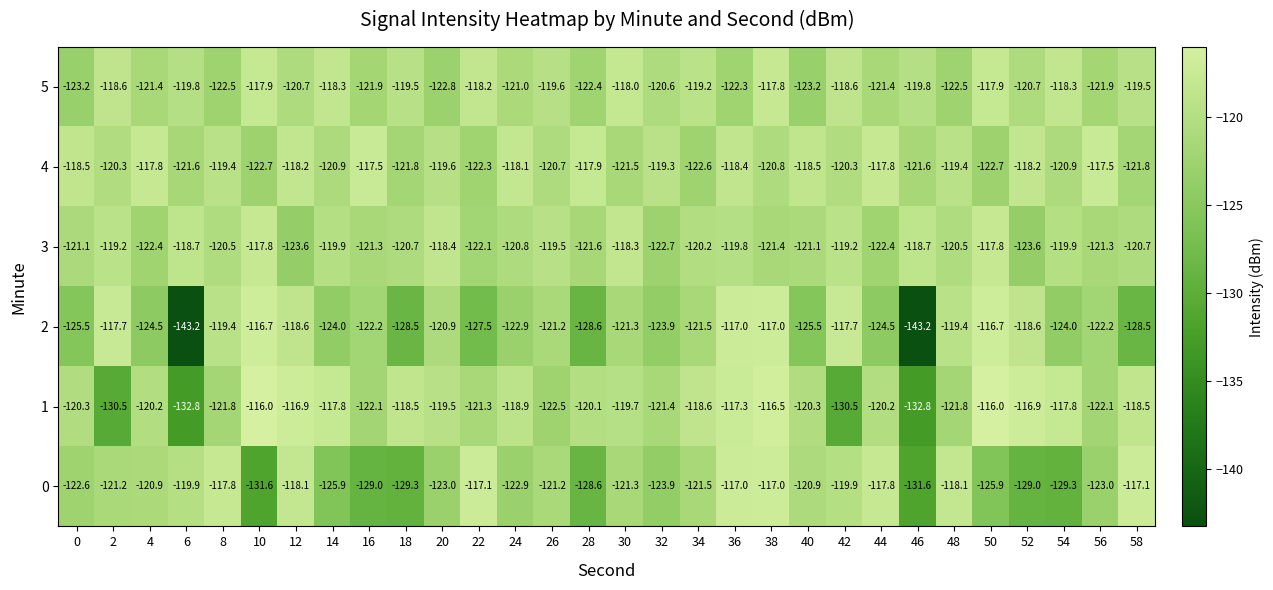

True or false: 0 has a value of -128.6 at 28.

True